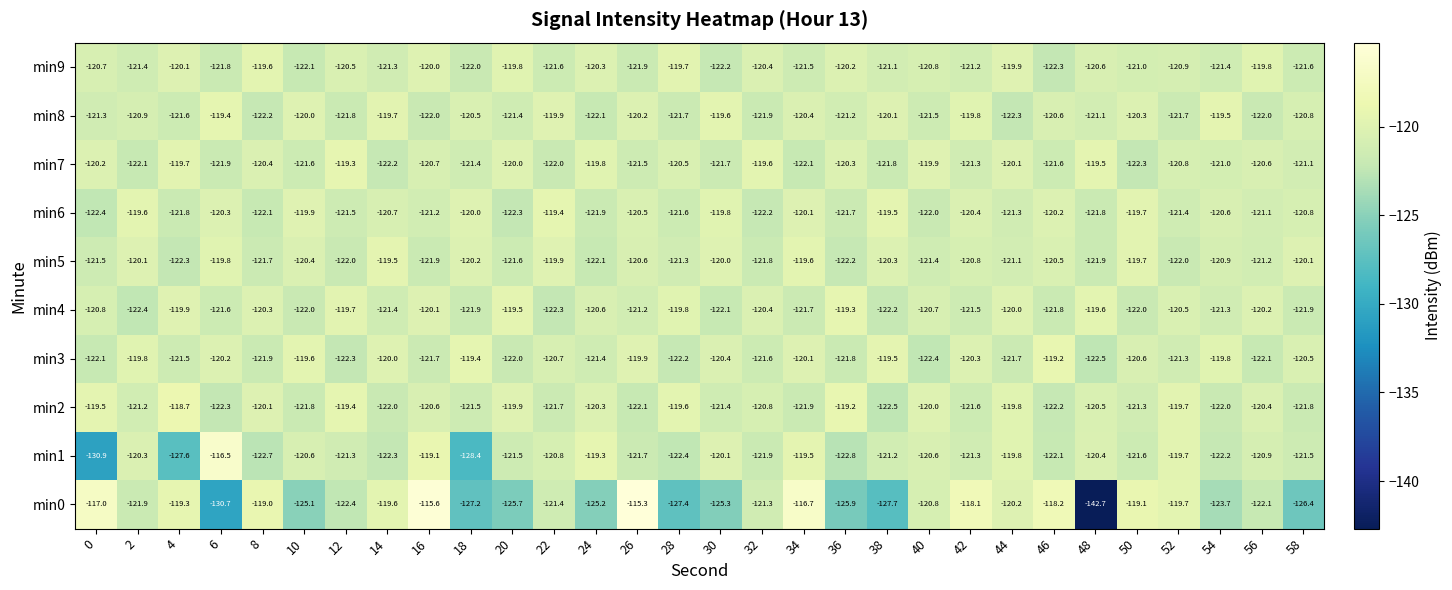

The value of min0 at 24 is -125.2. True or false?

True